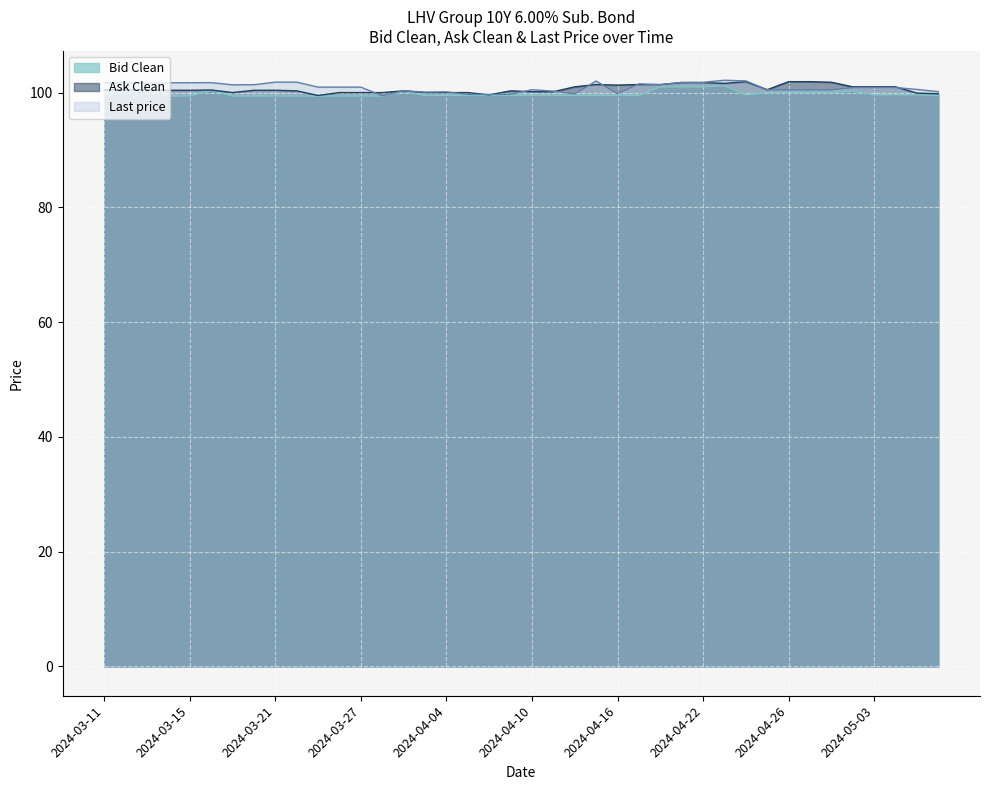

Does the chart display data point markers on the line(s)?

No